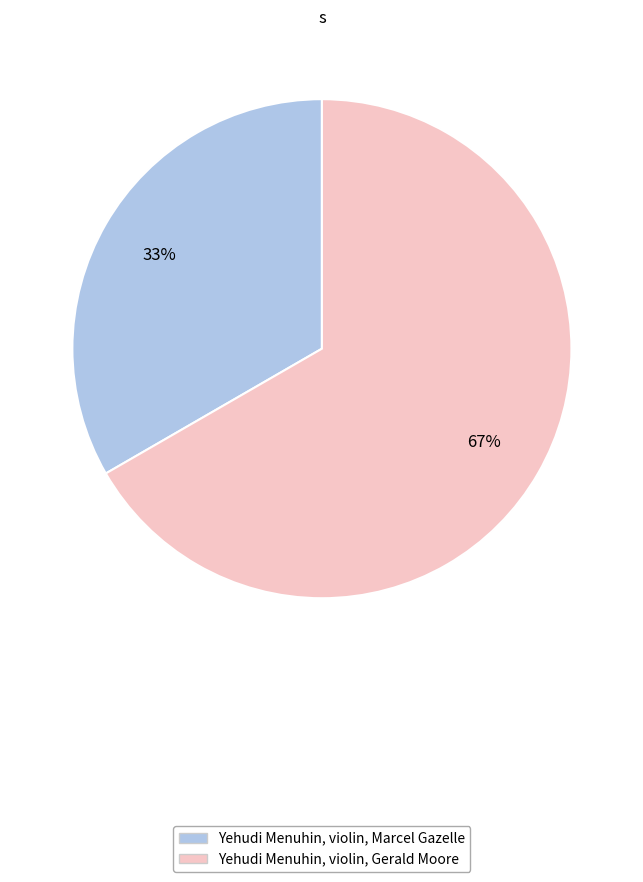

What is the ratio of the value at Yehudi Menuhin, violin, Gerald Moore to the value at Yehudi Menuhin, violin, Marcel Gazelle?

2.0